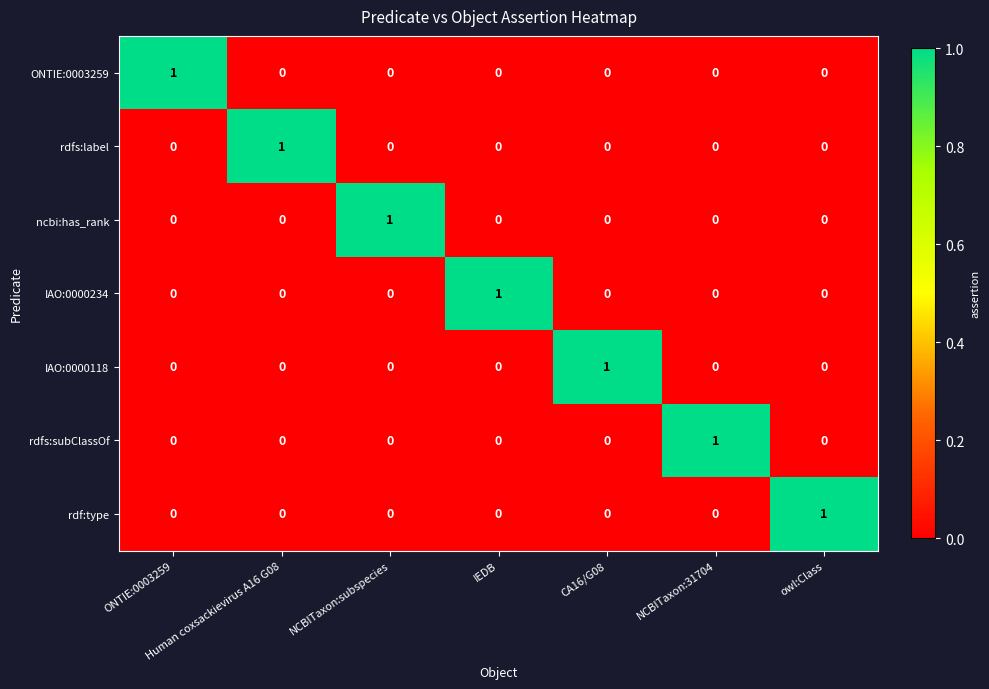

True or false: rdfs:subClassOf has a value of 1 at CA16/G08.

False